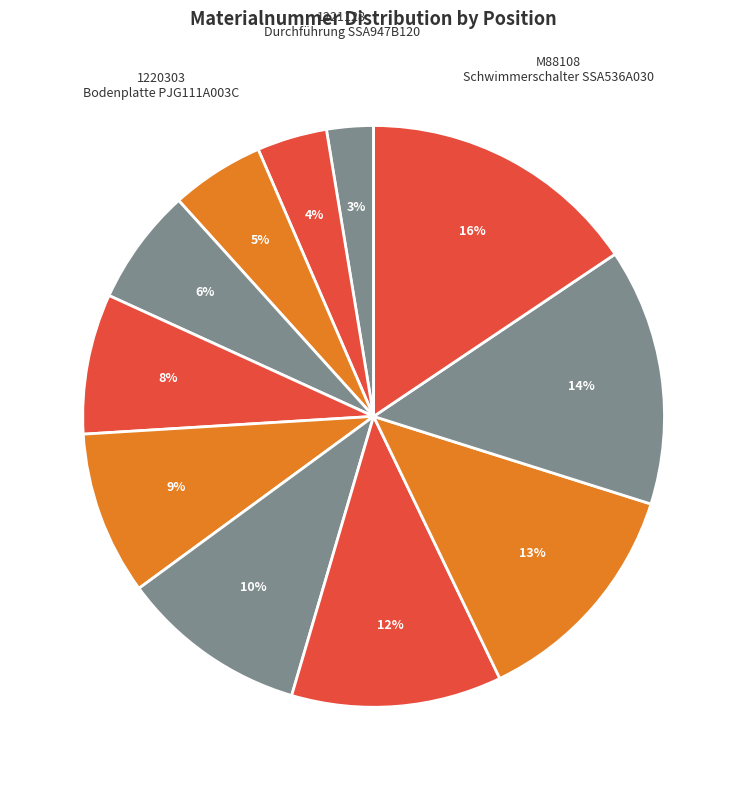

How many segments does this pie chart have?

11